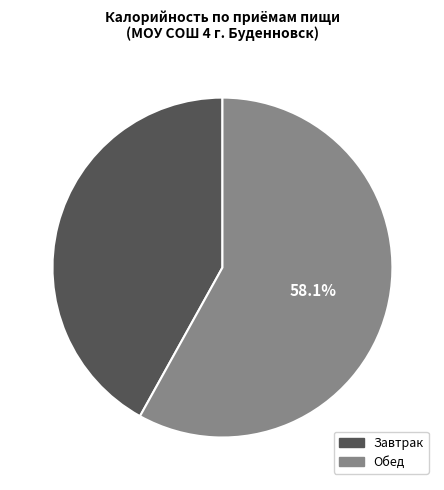

Is there a majority slice in this chart?

Yes